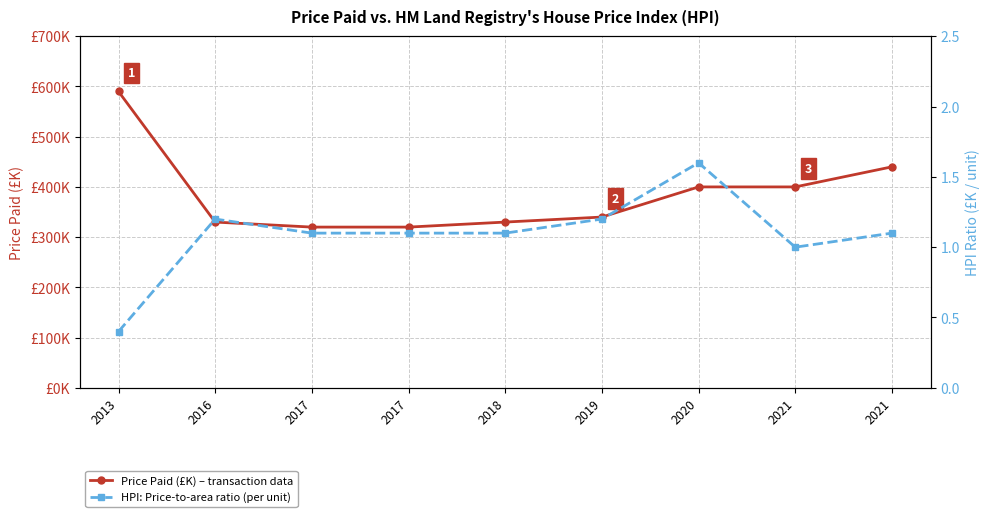

What is the value of the Price Paid (£K) – transaction data point at the 6th from the left?

340.0